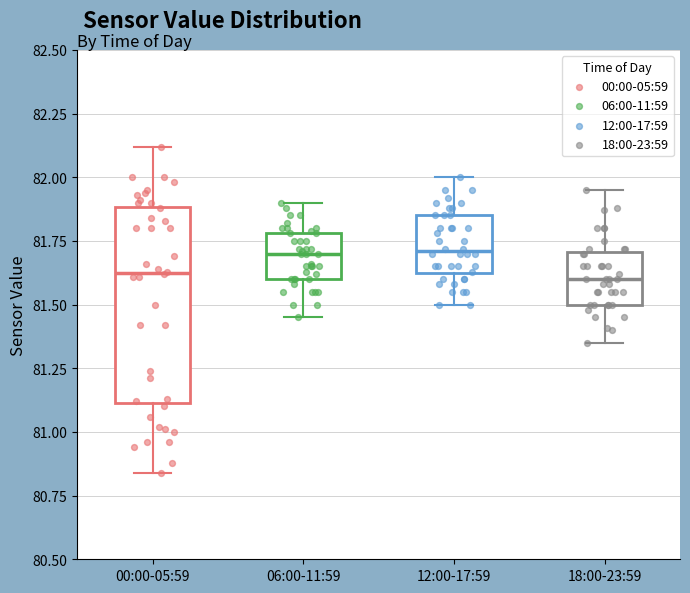

Which box is the tallest, from its lower edge to its upper edge?

00:00-05:59